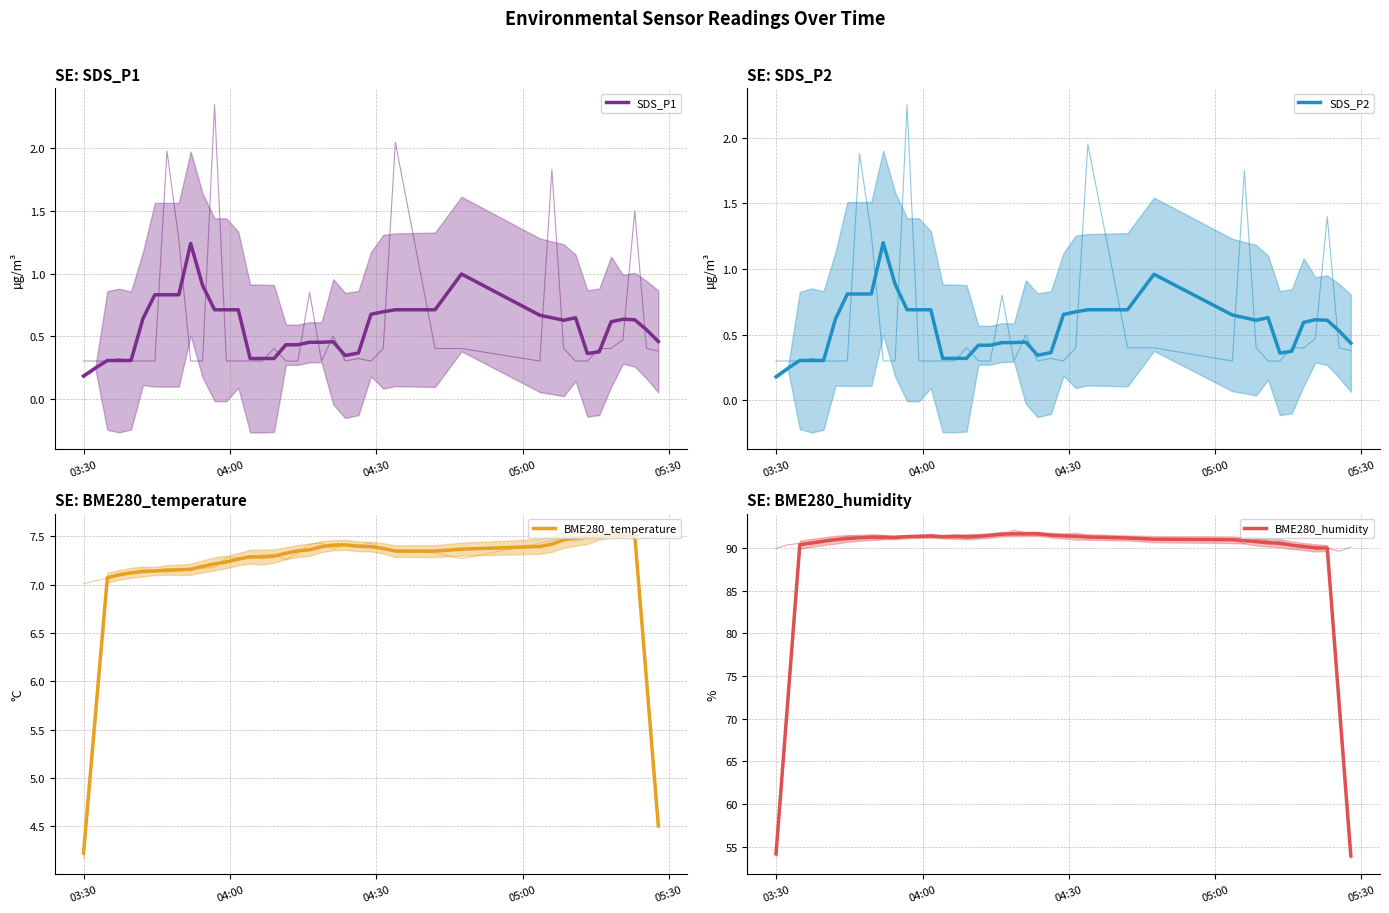

Reading left to right, what are all the values shown in this chart?

SDS_P1: 0.2	0.2	0.3	0.3	0.3	0.6	0.8	0.8	0.8	1.2	0.9	0.7	0.7	0.7	0.3	0.3	0.3	0.4	0.4	0.5	0.5	0.5	0.3	0.4	0.7	0.7	0.7	0.7	1.0	0.7	0.6	0.6	0.6	0.4	0.4	0.6	0.6	0.6	0.6	0.5
SDS_P2: 0.2	0.2	0.3	0.3	0.3	0.6	0.8	0.8	0.8	1.2	0.9	0.7	0.7	0.7	0.3	0.3	0.3	0.4	0.4	0.4	0.4	0.4	0.3	0.4	0.7	0.7	0.7	0.7	1.0	0.7	0.6	0.6	0.6	0.4	0.4	0.6	0.6	0.6	0.5	0.4
BME280_temperature: 4.2	5.6	7.1	7.1	7.1	7.1	7.1	7.2	7.2	7.2	7.2	7.2	7.2	7.3	7.3	7.3	7.3	7.3	7.3	7.4	7.4	7.4	7.4	7.4	7.4	7.4	7.3	7.3	7.4	7.4	7.4	7.5	7.5	7.5	7.5	7.5	7.5	7.5	6.0	4.5
BME280_humidity: 54.2	72.3	90.4	90.6	90.8	91.0	91.1	91.2	91.3	91.3	91.2	91.3	91.4	91.4	91.3	91.3	91.3	91.4	91.5	91.6	91.6	91.6	91.7	91.5	91.4	91.4	91.3	91.2	91.0	91.0	90.9	90.7	90.6	90.6	90.3	90.2	90.0	90.0	71.9	53.9